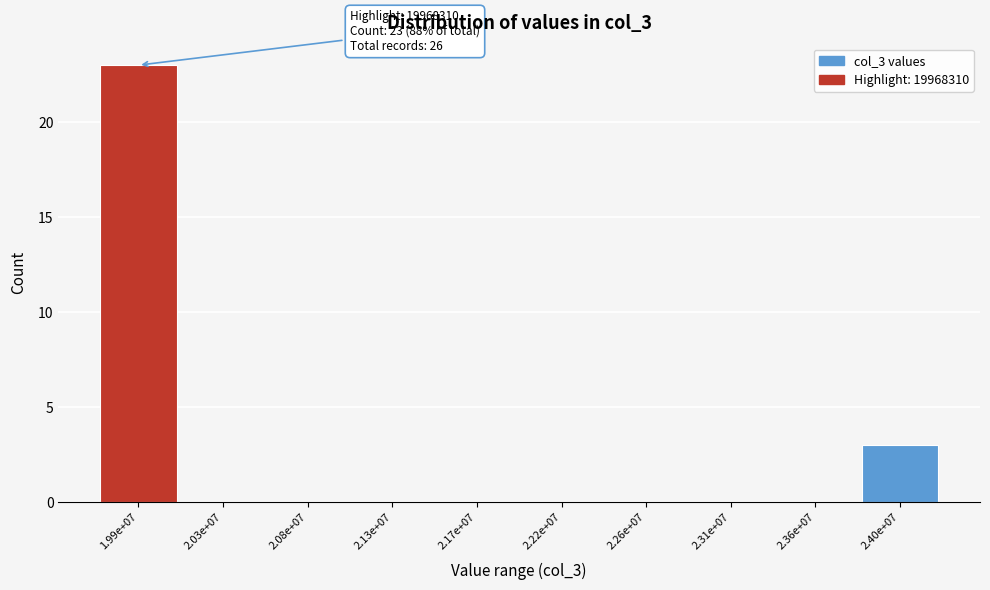

Reading right to left, list all the values displayed in this chart.

2.40e+07=3	2.36e+07=0	2.31e+07=0	2.26e+07=0	2.22e+07=0	2.17e+07=0	2.13e+07=0	2.08e+07=0	2.03e+07=0	1.99e+07=23